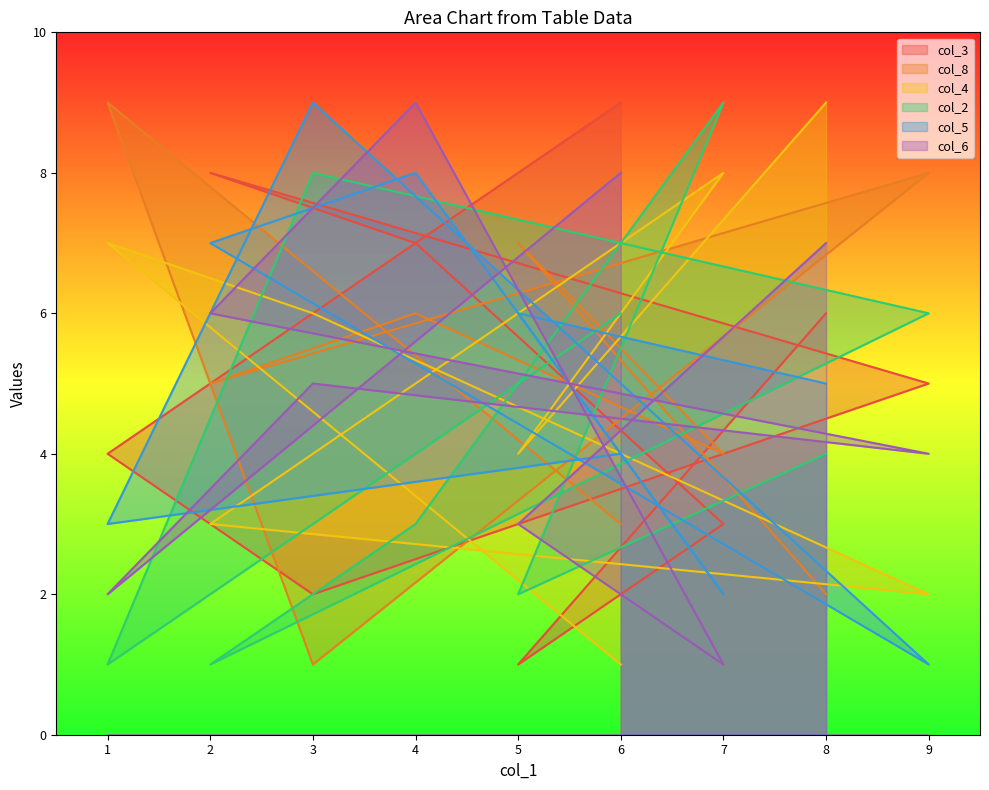

How many times do col_6 and col_2 cross each other?

7